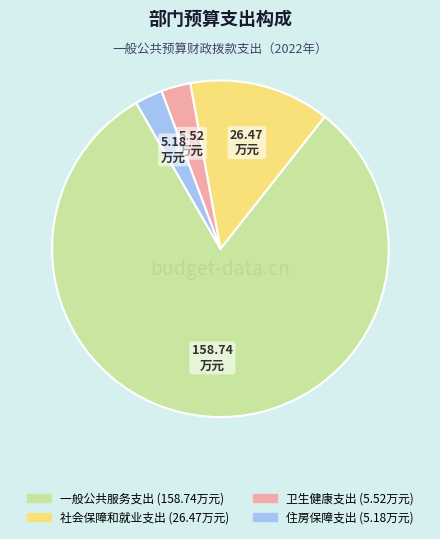

Approximately how many times larger is the value at 一般公共服务支出 compared to 卫生健康支出?

28.8